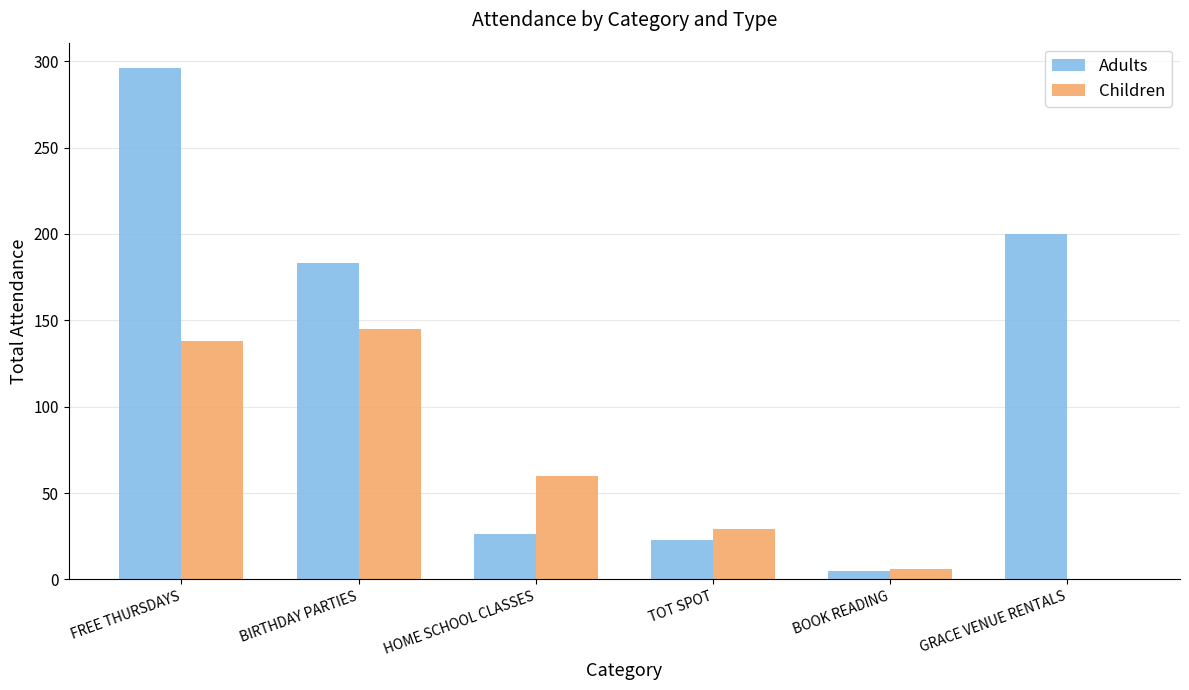

Is it true that Adults equals 23 at TOT SPOT?

True